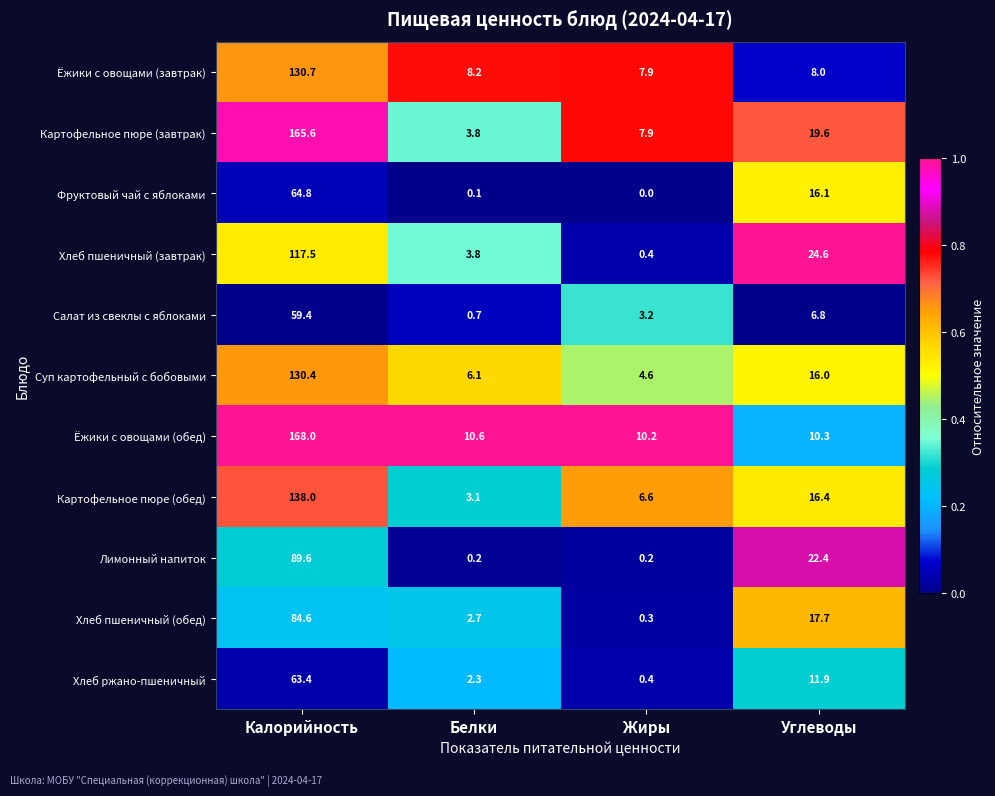

At how many categories does at least one series exceed 0?

4